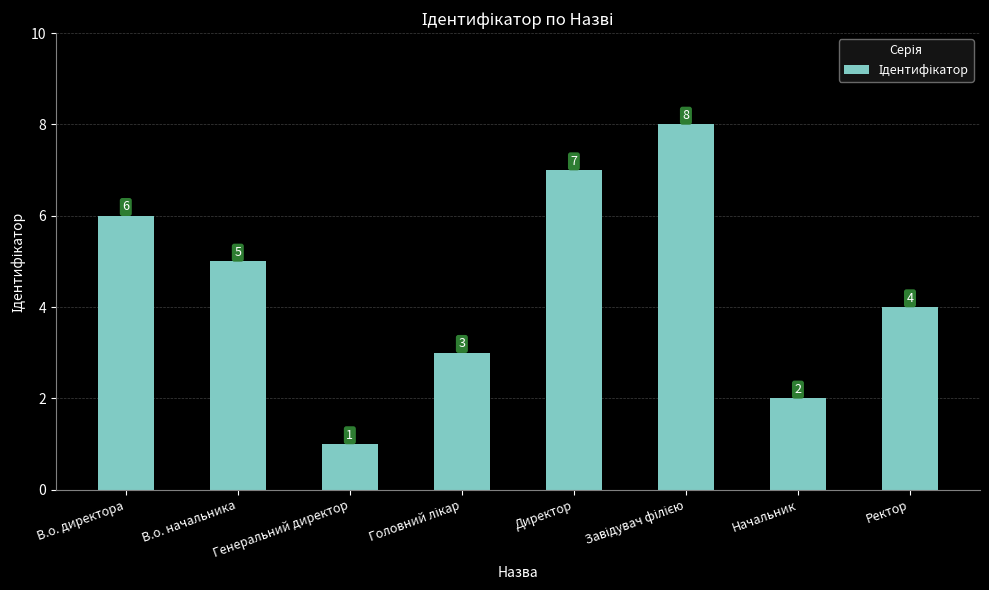

What is the maximum value shown in the chart?

8